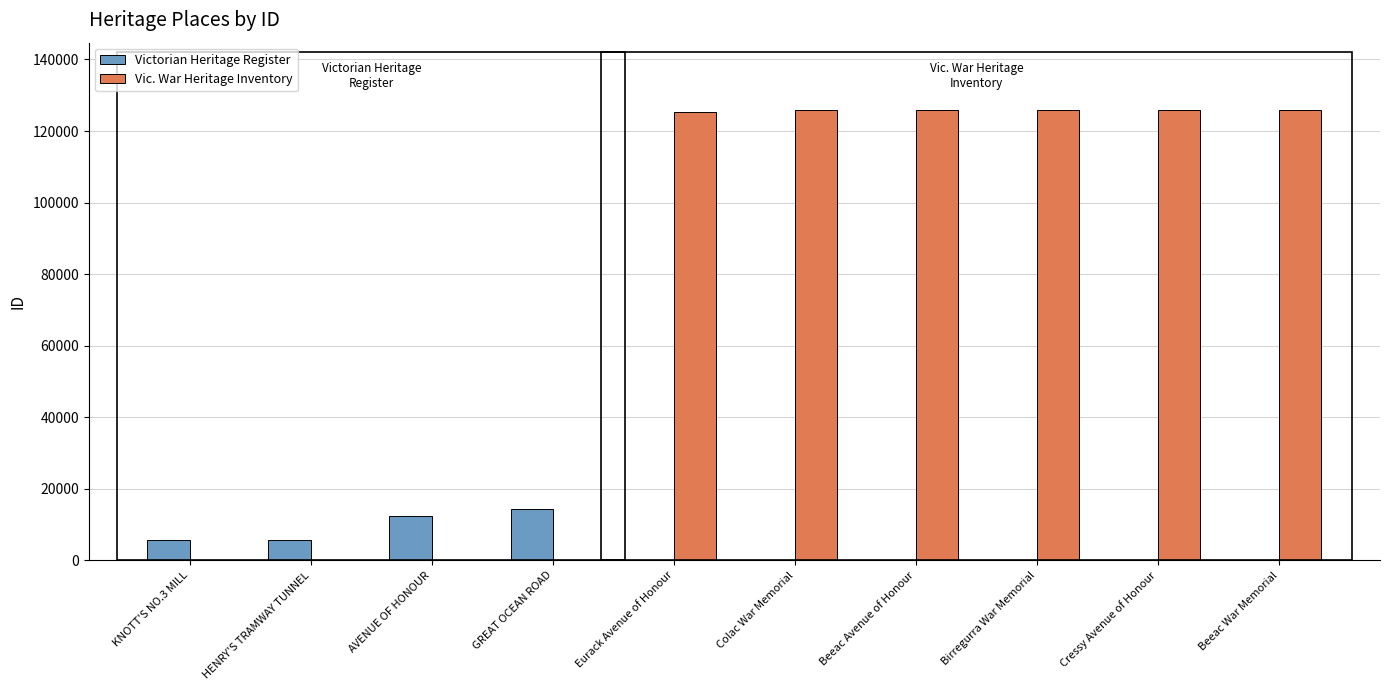

What is the average value of the Vic. War Heritage Inventory series?

75441